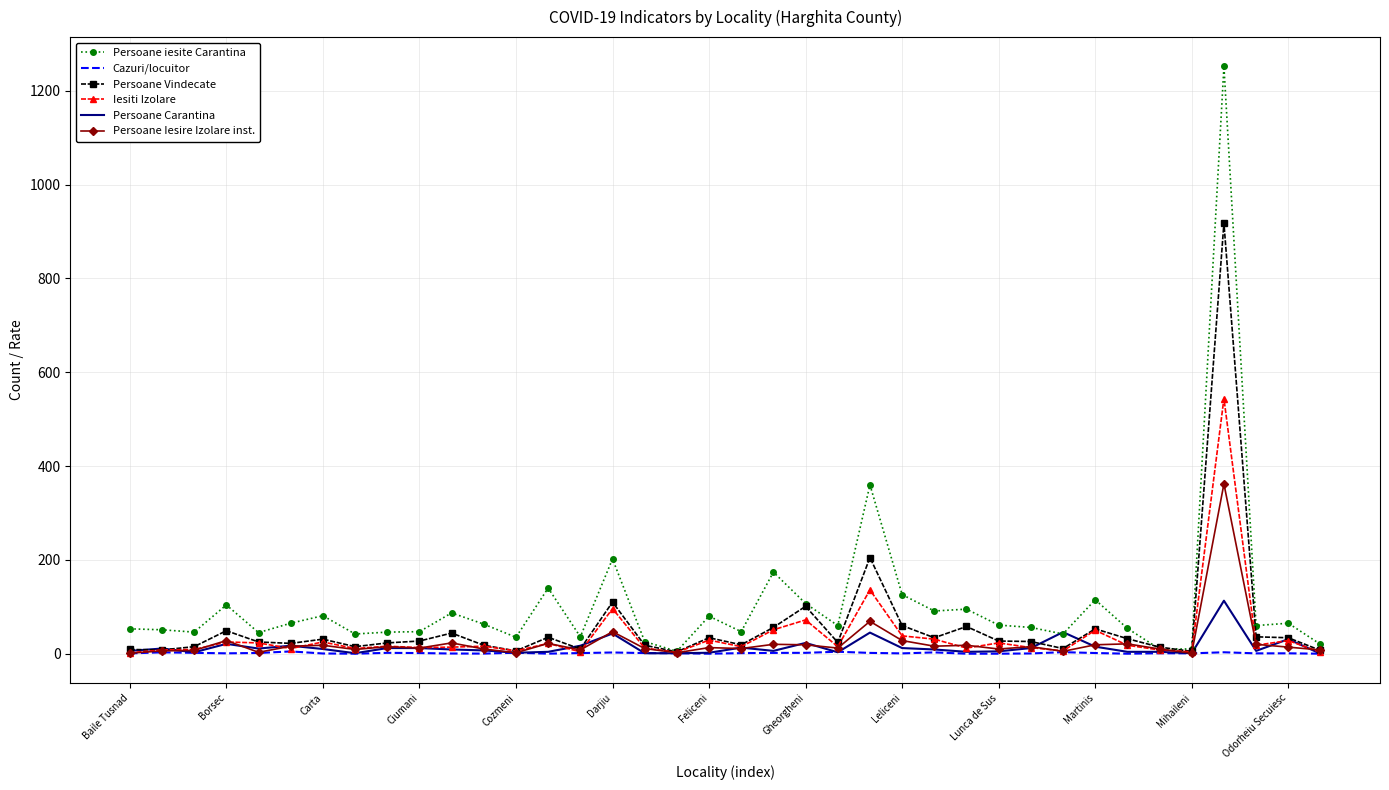

How many distinct data groups are displayed?

6